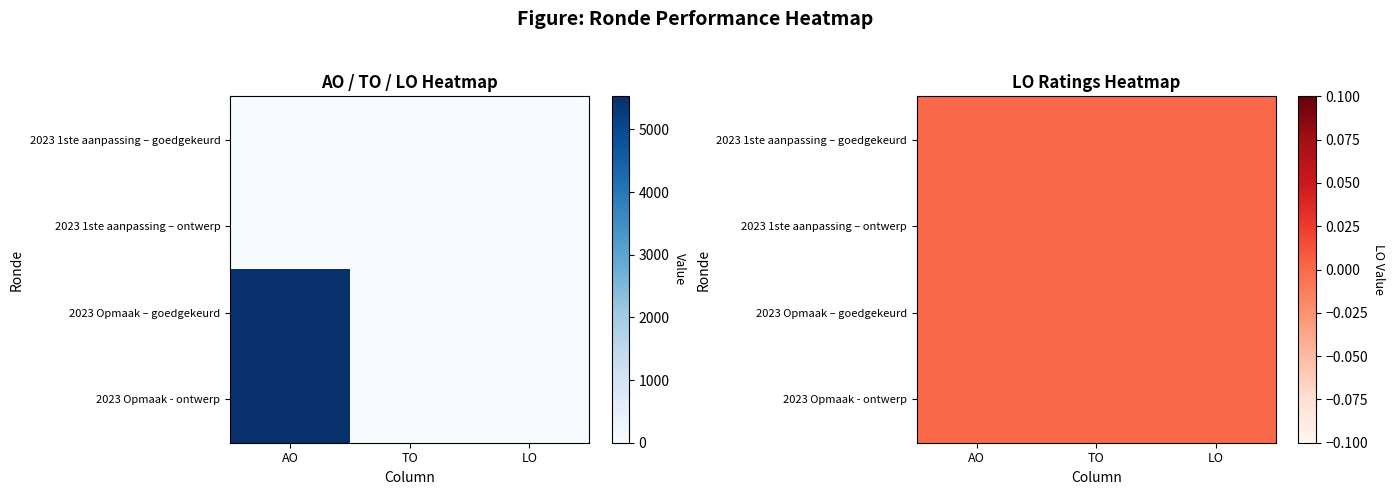

Count the number of categories in the chart.

3